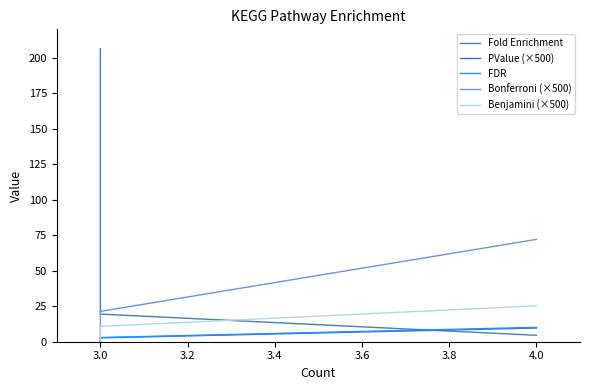

At how many categories does at least one series exceed 155?

1